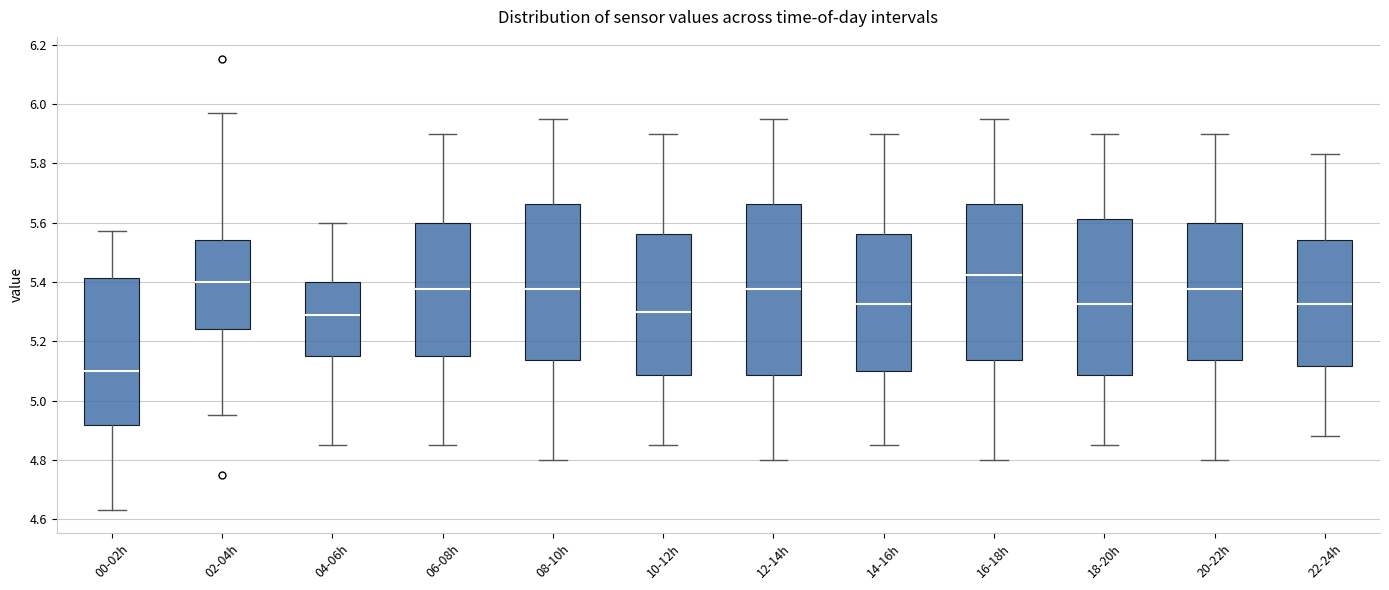

Which box's median line is the highest?

16-18h